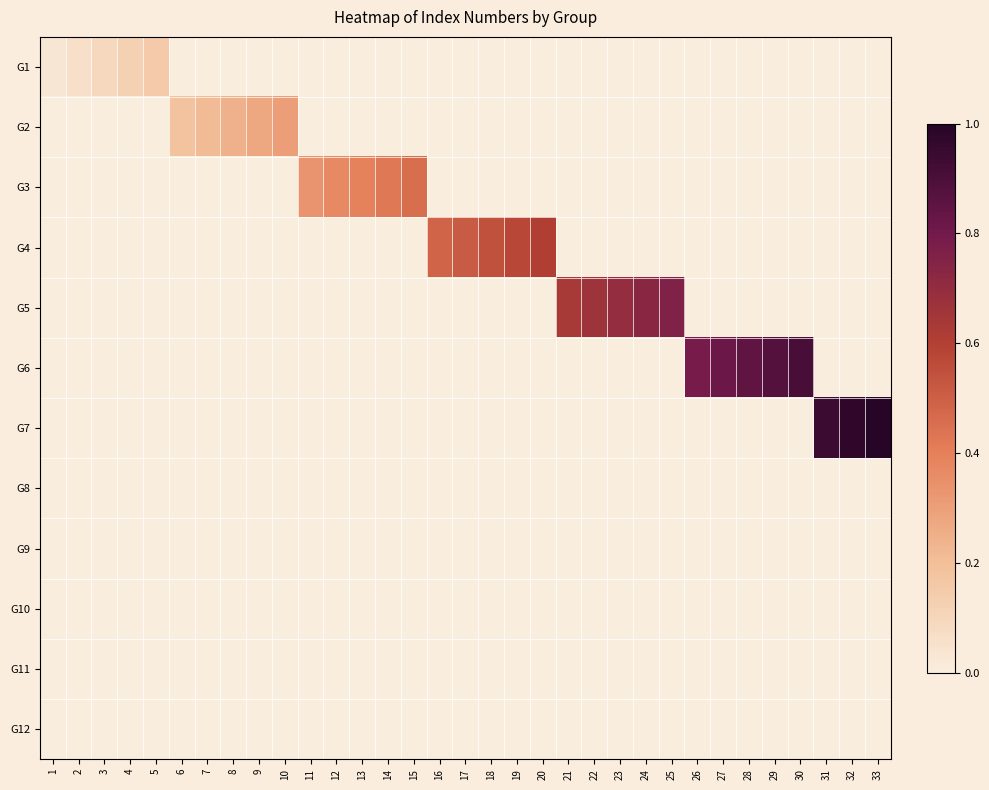

At 6, list the series in order from smallest to largest.

G1, G3, G4, G5, G6, G7, G8, G9, G10, G11, G12, G2